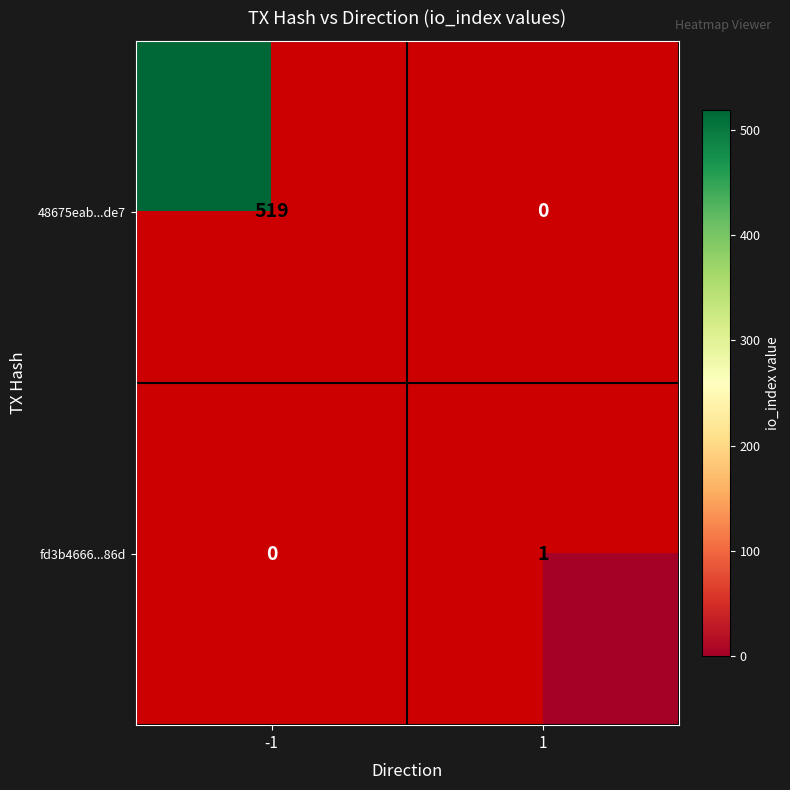

Is it true that fd3b4666...86d equals 1 at 1?

True